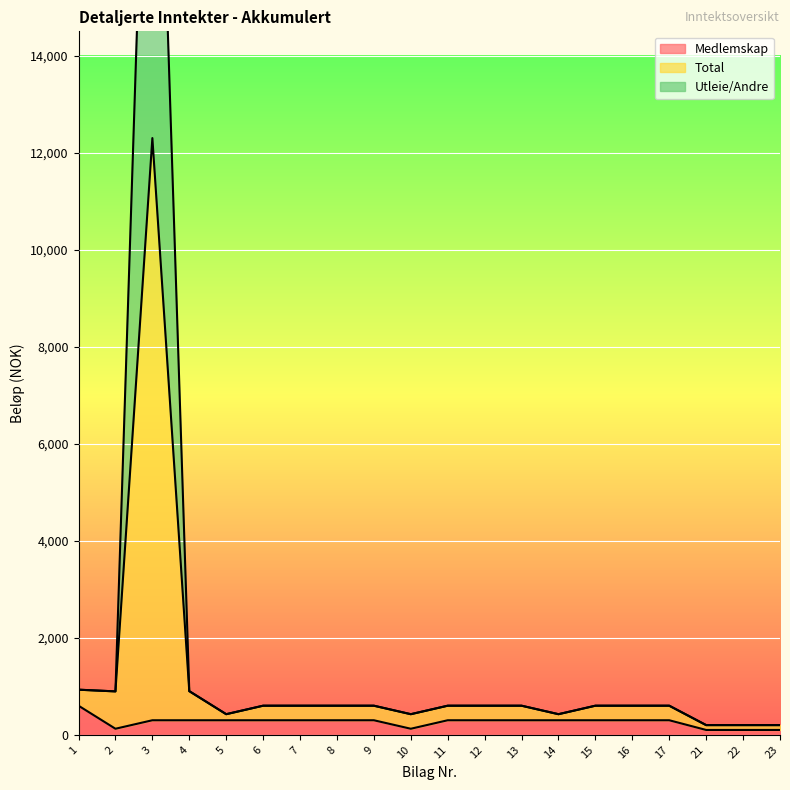

Reading right to left, what are all the values shown in this chart?

Medlemskap: 23=100	22=100	21=100	17=300	16=300	15=300	14=300	13=300	12=300	11=300	10=125	9=300	8=300	7=300	6=300	5=300	4=300	3=300	2=125	1=600
Total: 23=200	22=200	21=200	17=600	16=600	15=600	14=425	13=600	12=600	11=600	10=425	9=600	8=600	7=600	6=600	5=425	4=900	3=24300	2=895	1=930
Utleie/Andre: 23=200	22=200	21=200	17=600	16=600	15=600	14=425	13=600	12=600	11=600	10=425	9=600	8=600	7=600	6=600	5=425	4=900	3=12300	2=895	1=930